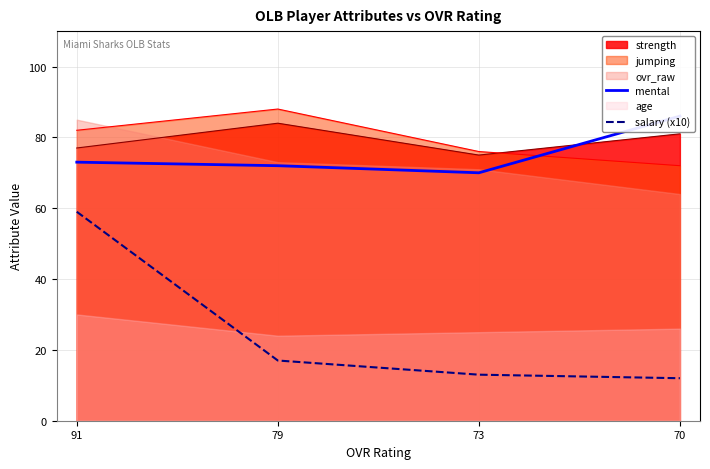

Reading right to left, transcribe all the data shown in this chart.

mental: 86	70	72	73
salary (x10): 12	13	17	59